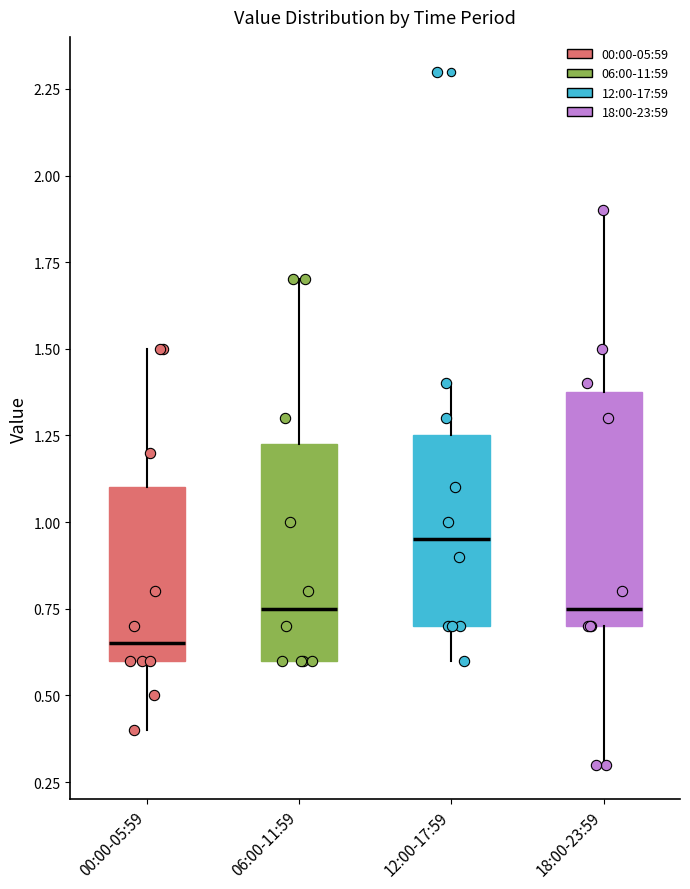

Reading left to right, read every box against the y-axis: the position of its median line, the range the box covers, and the ends of its whiskers. The values are not printed on the chart, so give them approximately, as read against the axis.

00:00-05:59: median 0.65, box 0.60 to 1.10, whiskers 0.40 to 1.50
06:00-11:59: median 0.75, box 0.60 to 1.25, whiskers 0.60 to 1.70
12:00-17:59: median 0.95, box 0.70 to 1.25, whiskers 0.60 to 1.40
18:00-23:59: median 0.75, box 0.70 to 1.40, whiskers 0.30 to 1.90